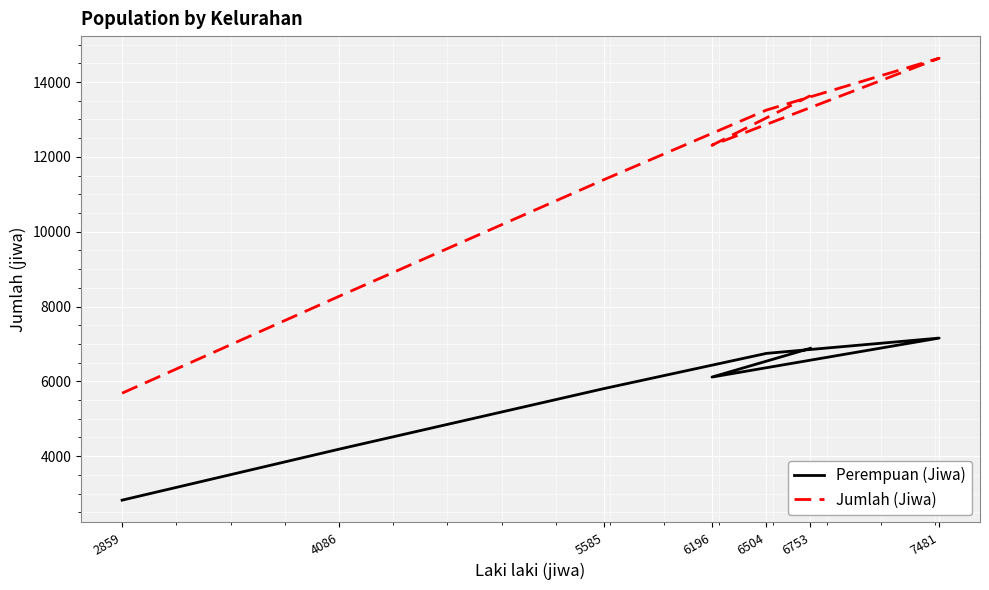

What is the difference between the highest and lowest values at 4086?

4086